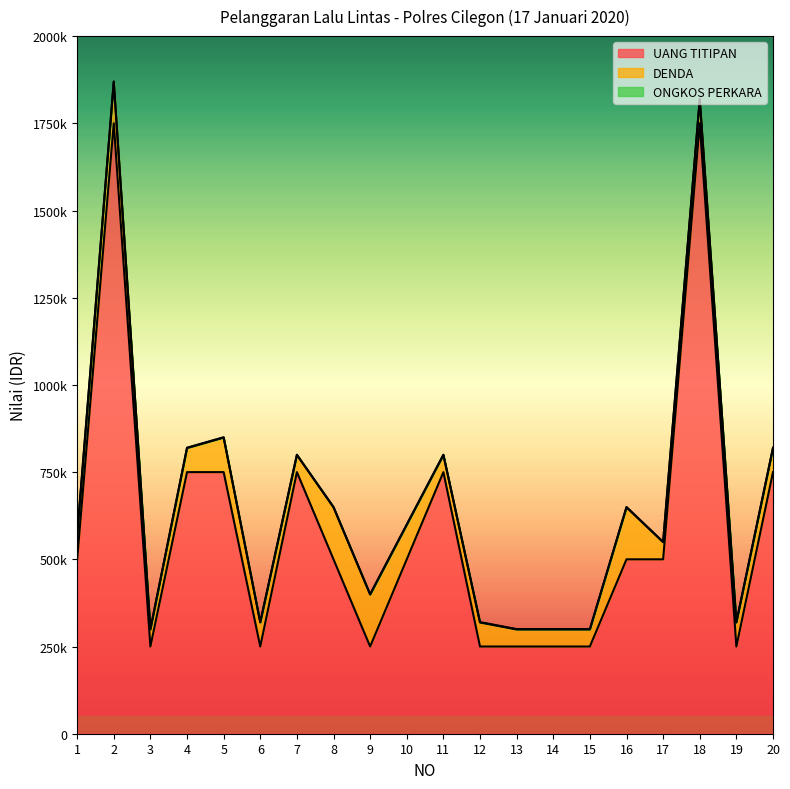

True or false: DENDA and ONGKOS PERKARA intersect in this chart.

False